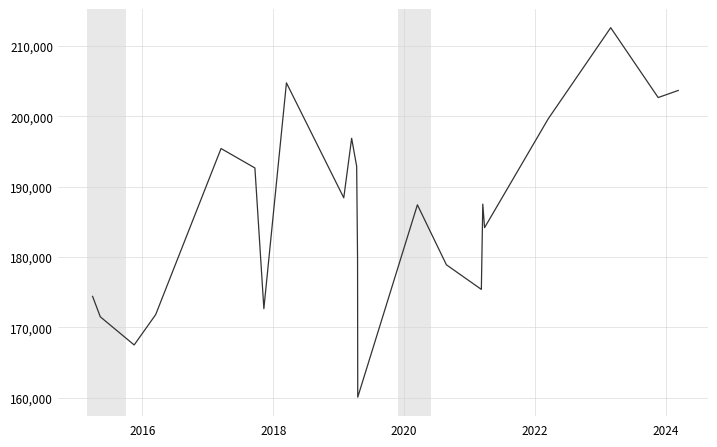

Does the chart have visible grid lines?

Yes